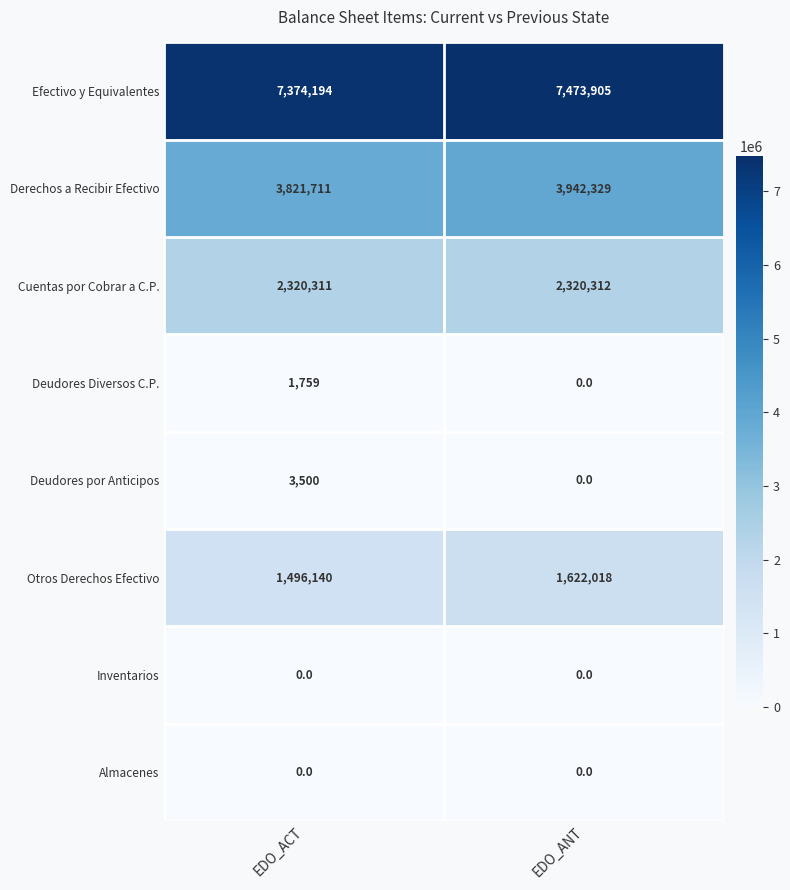

Which series has the widest spread of values?

Otros Derechos Efectivo